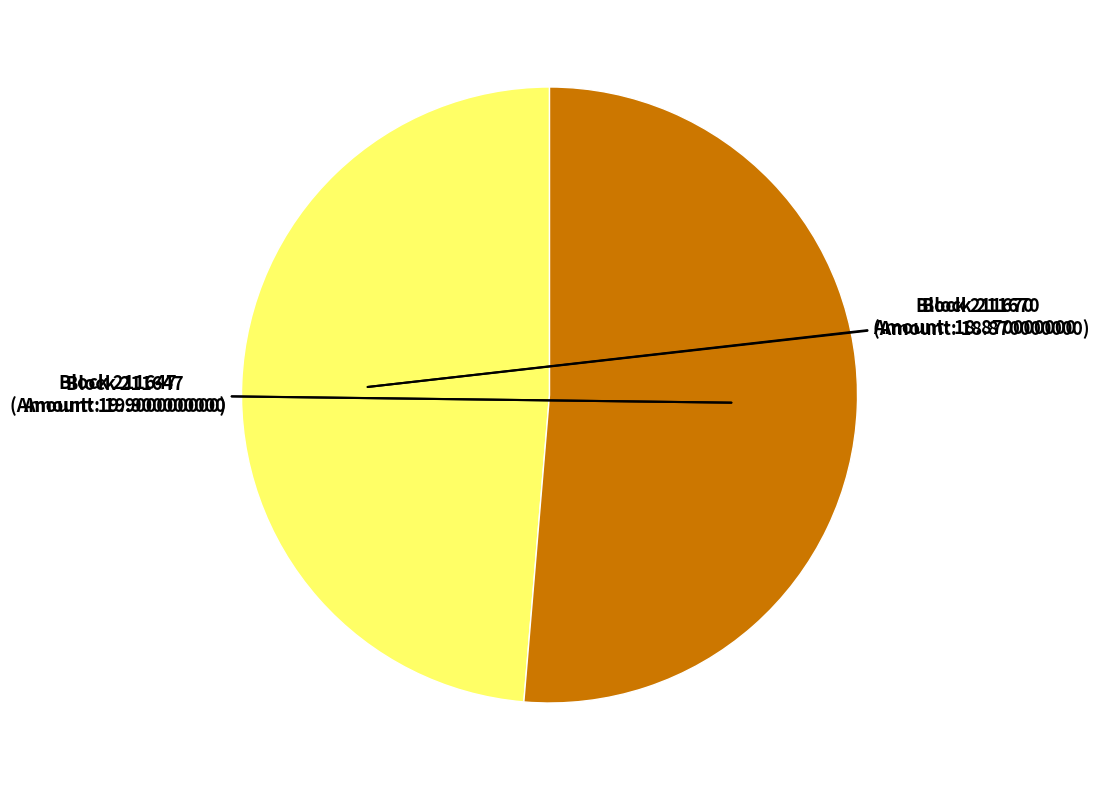

How many slices are in this pie chart?

2